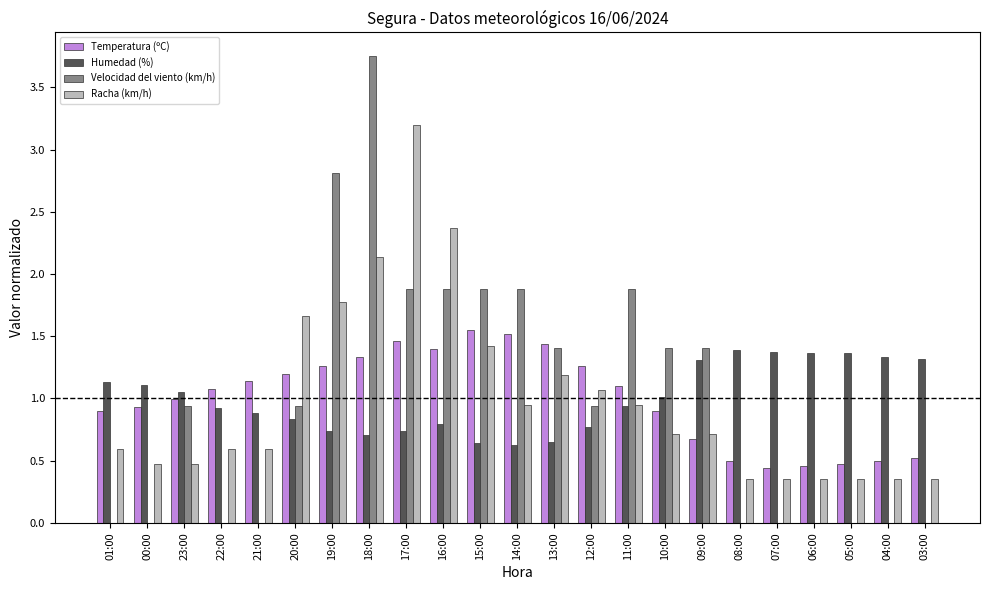

Read the Humedad (%) value at 20:00.

0.8